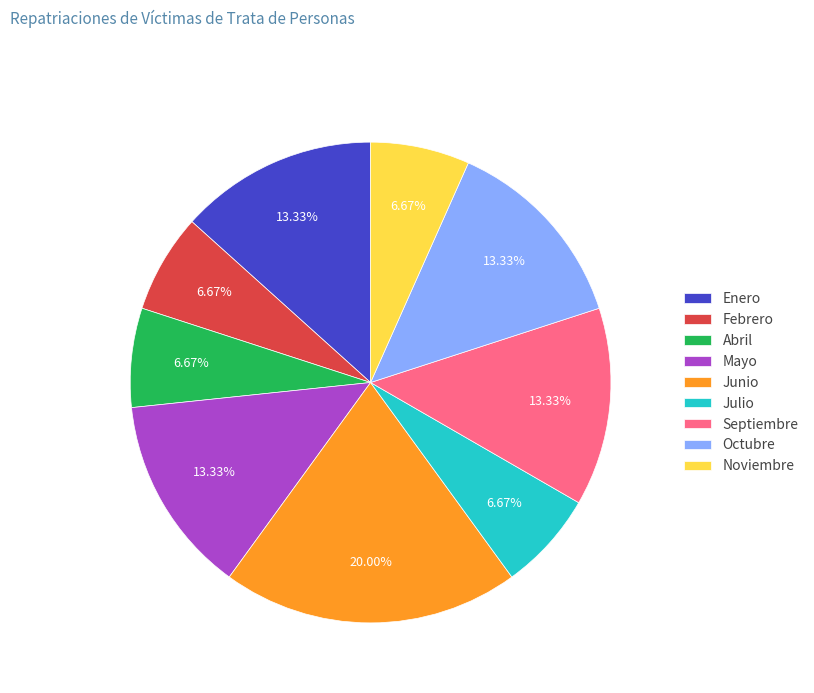

What percentage is the Septiembre slice, to the nearest percent?

13%